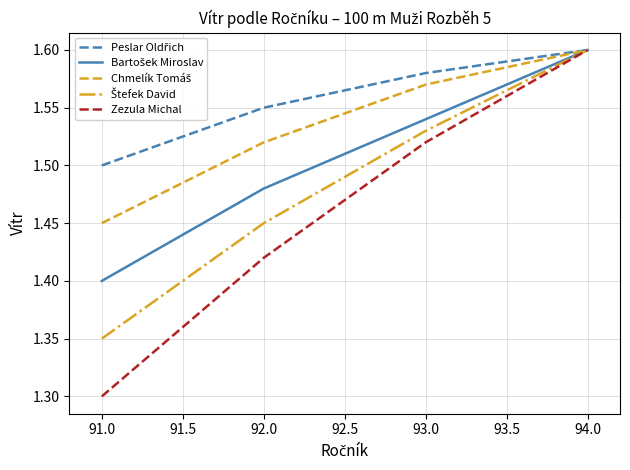

What position from the right is 93.0?

2